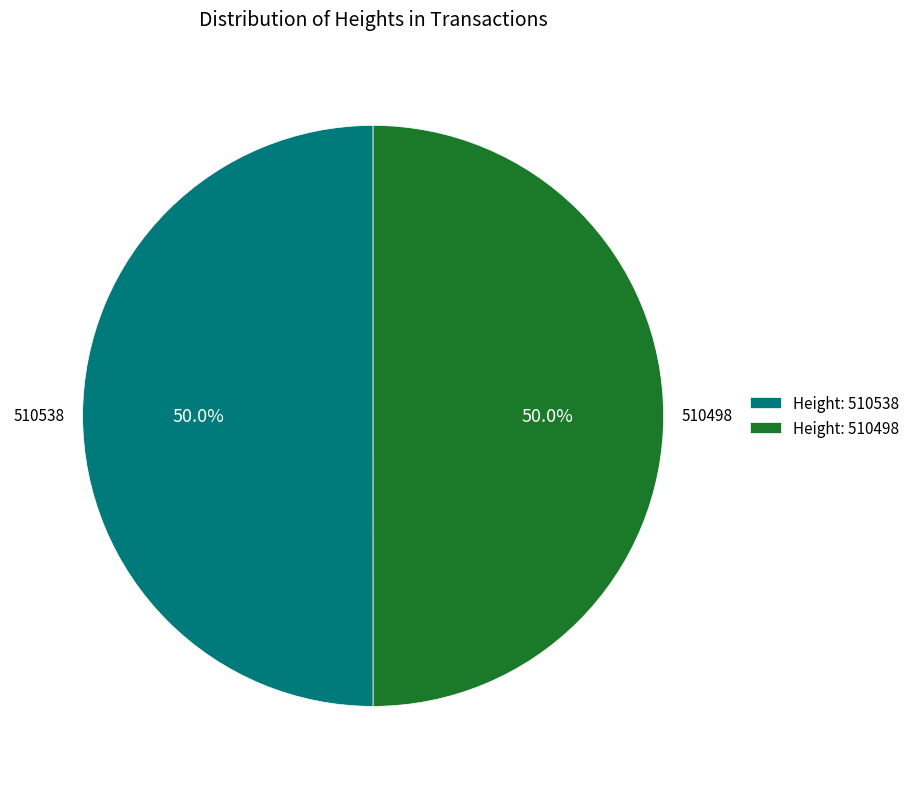

Do Height: 510538 and Height: 510498 together represent more than half of the pie?

Yes